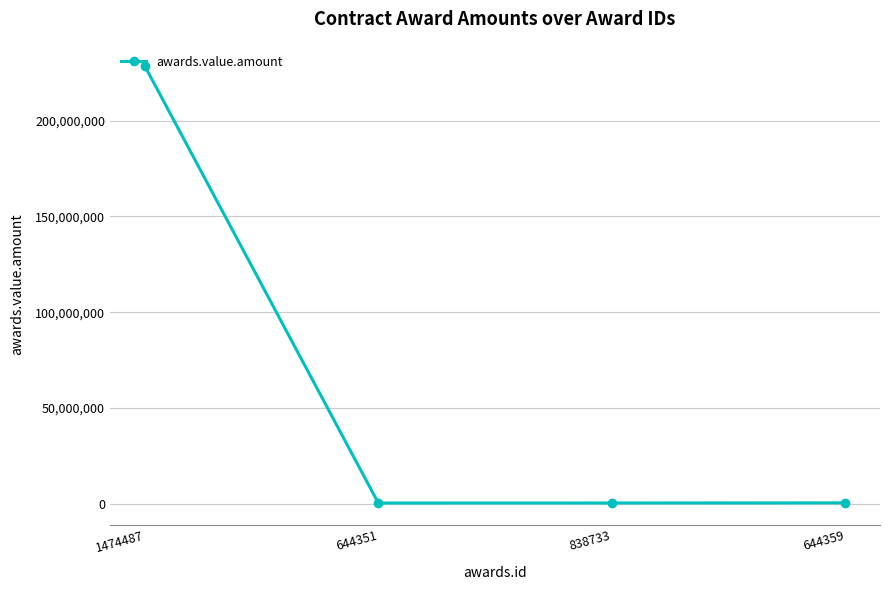

What is the value of the 1st point from the left?

228402800.0